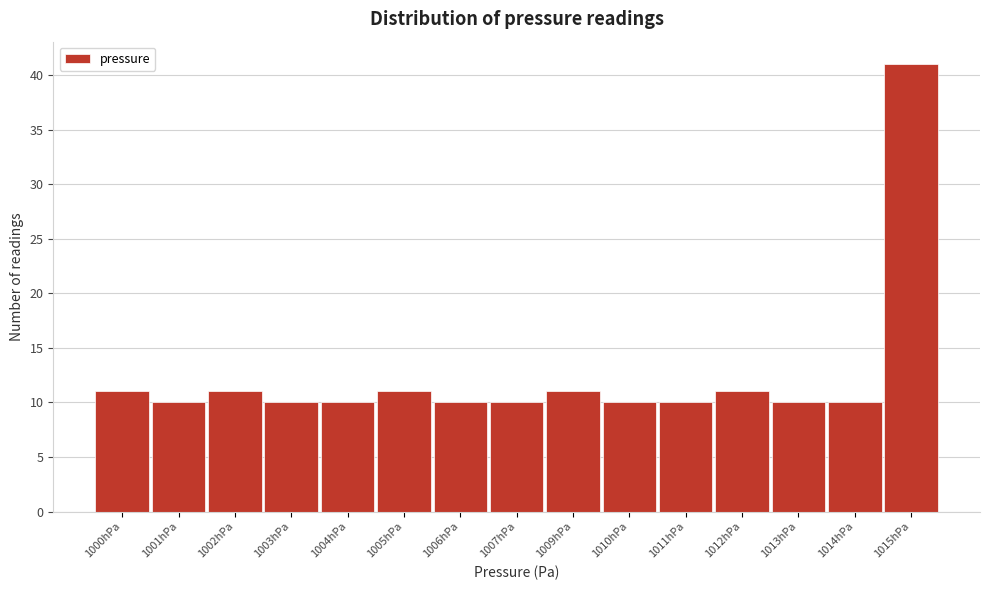

Reading left to right, transcribe all the data shown in this chart.

1000hPa=11	1001hPa=10	1002hPa=11	1003hPa=10	1004hPa=10	1005hPa=11	1006hPa=10	1007hPa=10	1009hPa=11	1010hPa=10	1011hPa=10	1012hPa=11	1013hPa=10	1014hPa=10	1015hPa=41